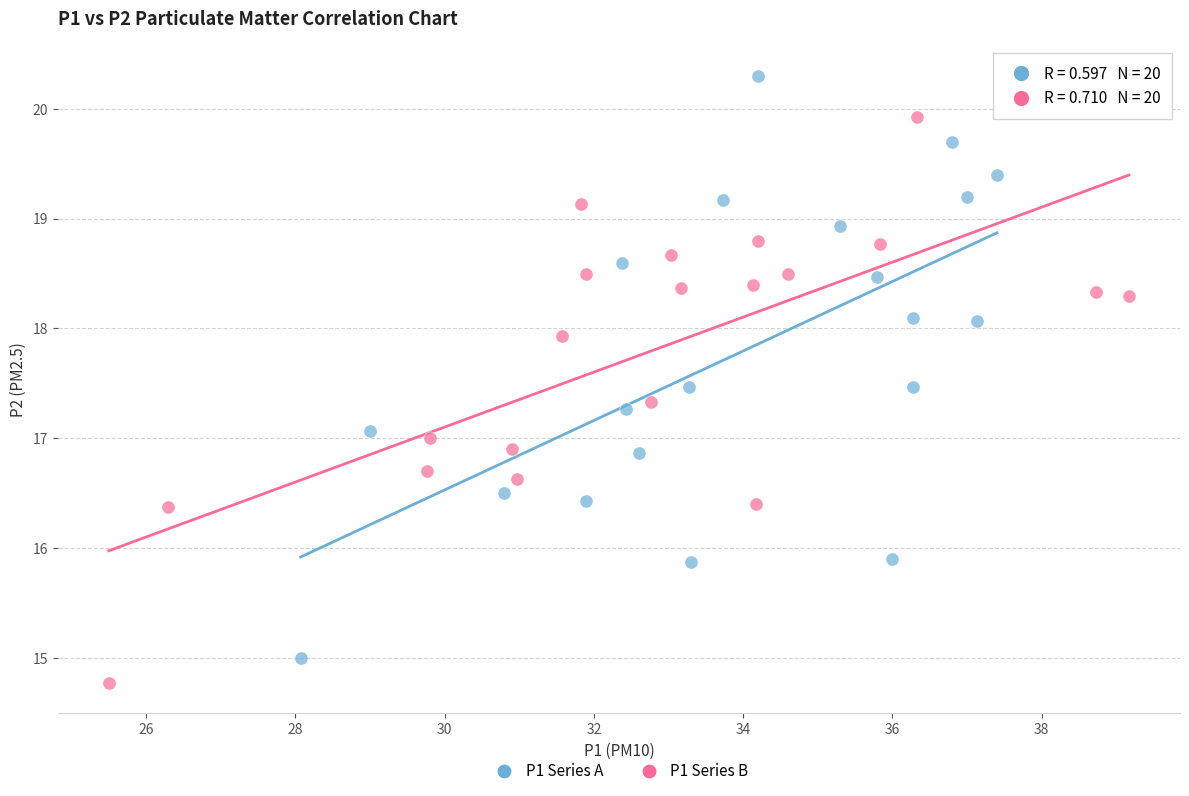

Which series has the widest spread of Y values?

P1 Series A